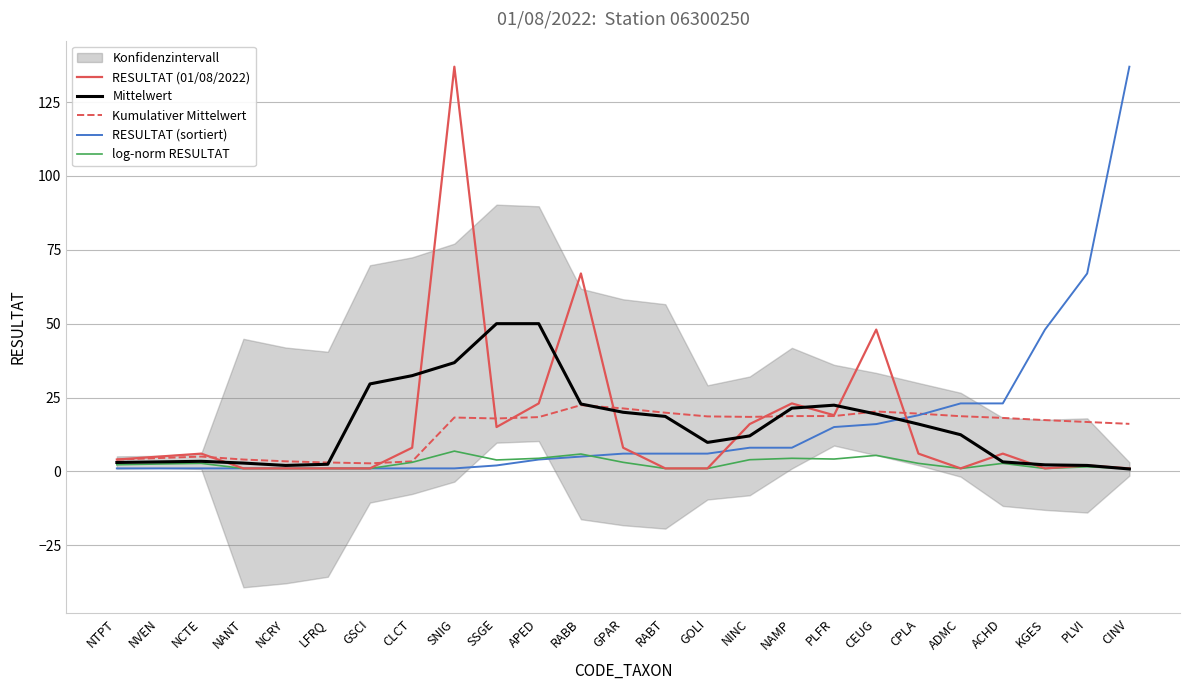

What is the value of the log-norm RESULTAT point at the 5th from the left?

1.0